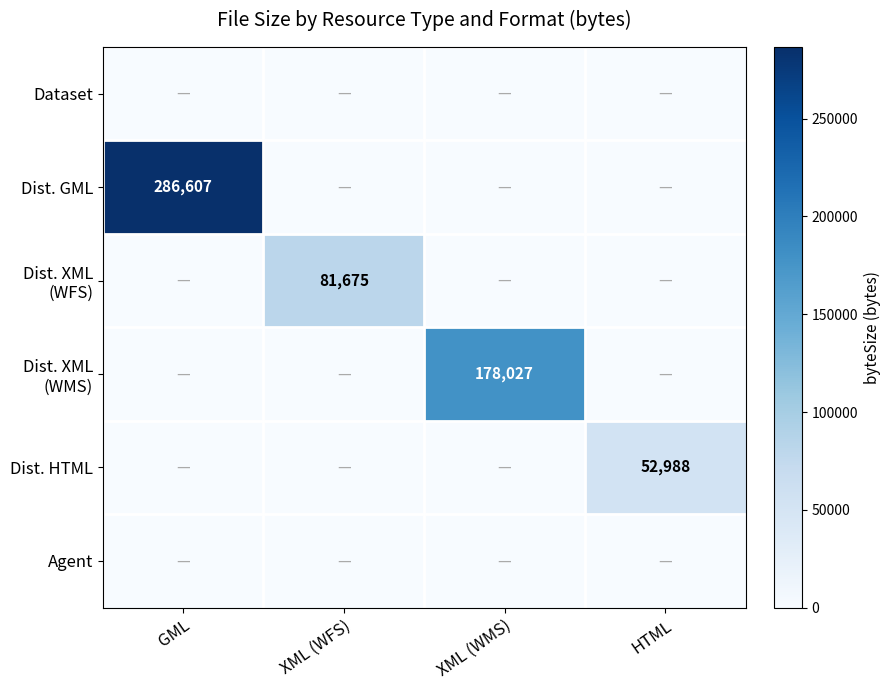

True or false: Dist. GML has a value of 415375 at GML.

False